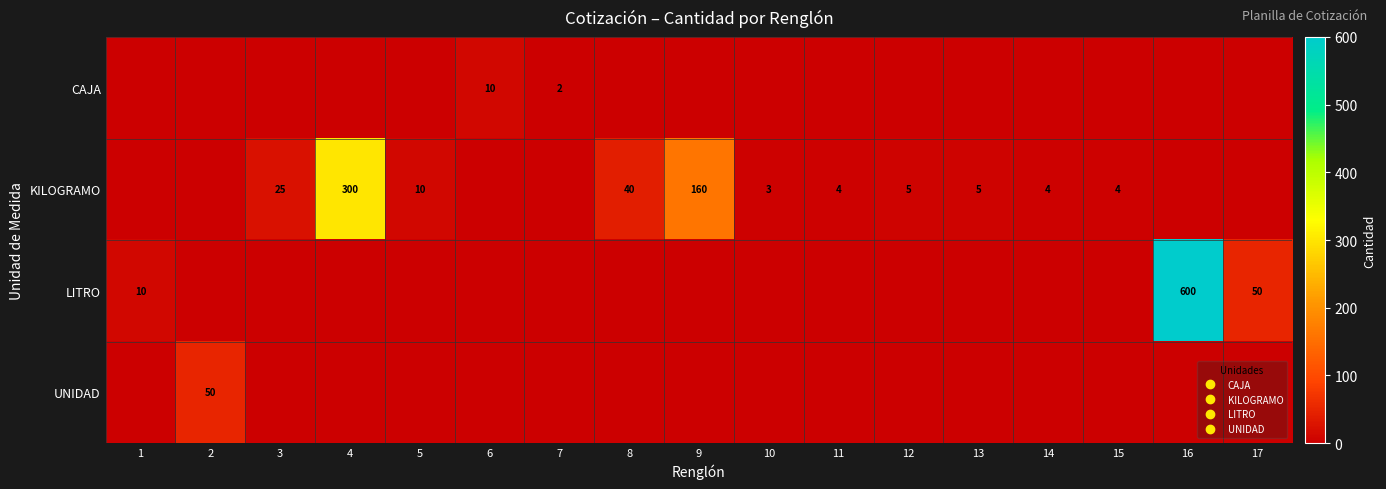

Rank the categories by KILOGRAMO value from lowest to highest.

1, 2, 6, 7, 16, 17, 10, 11, 14, 15, 12, 13, 5, 3, 8, 9, 4